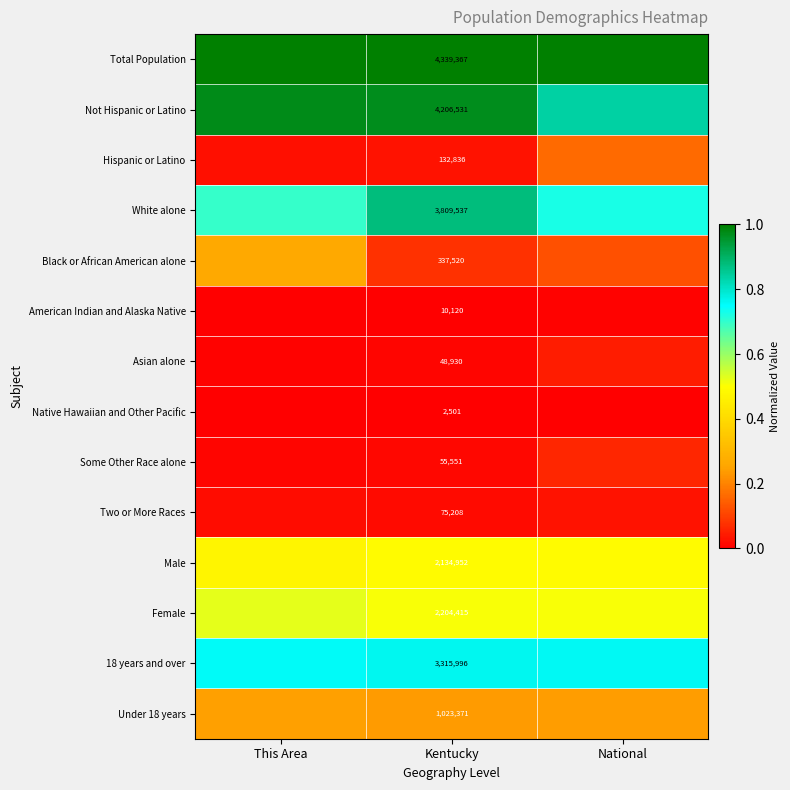

At which label is Black or African American alone closest to 0?

Kentucky